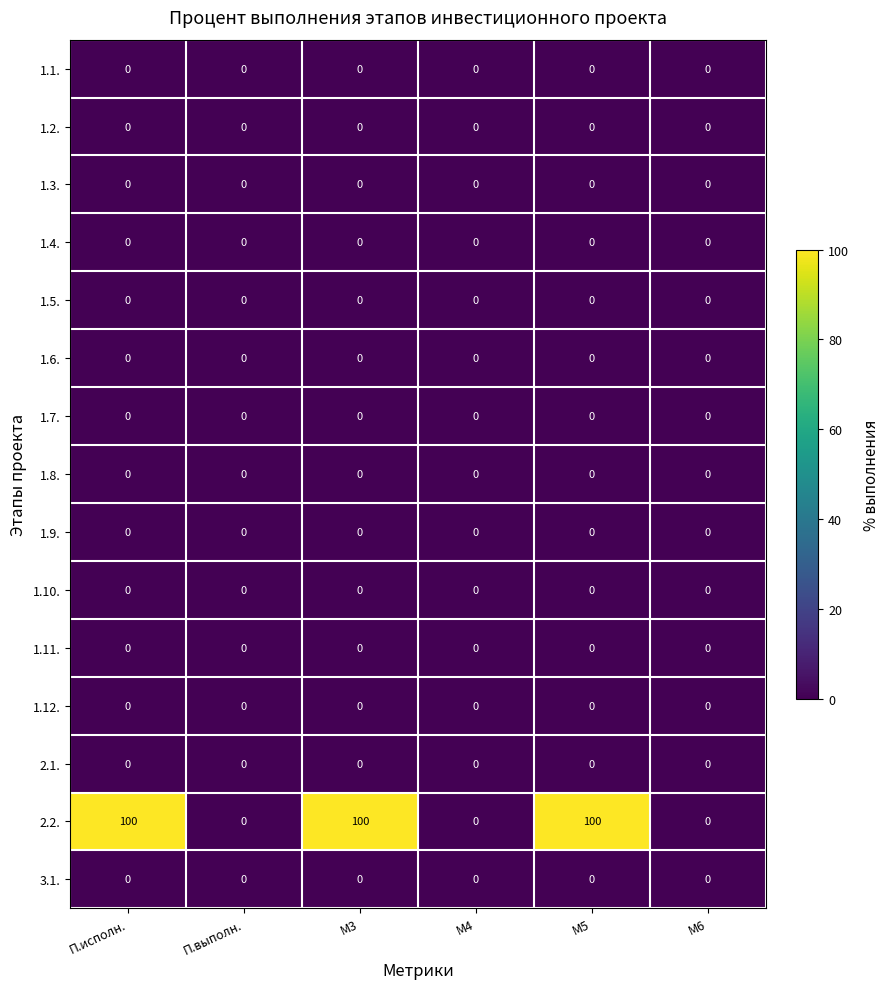

Between M3 and M6, which series saw the biggest shift?

2.2.